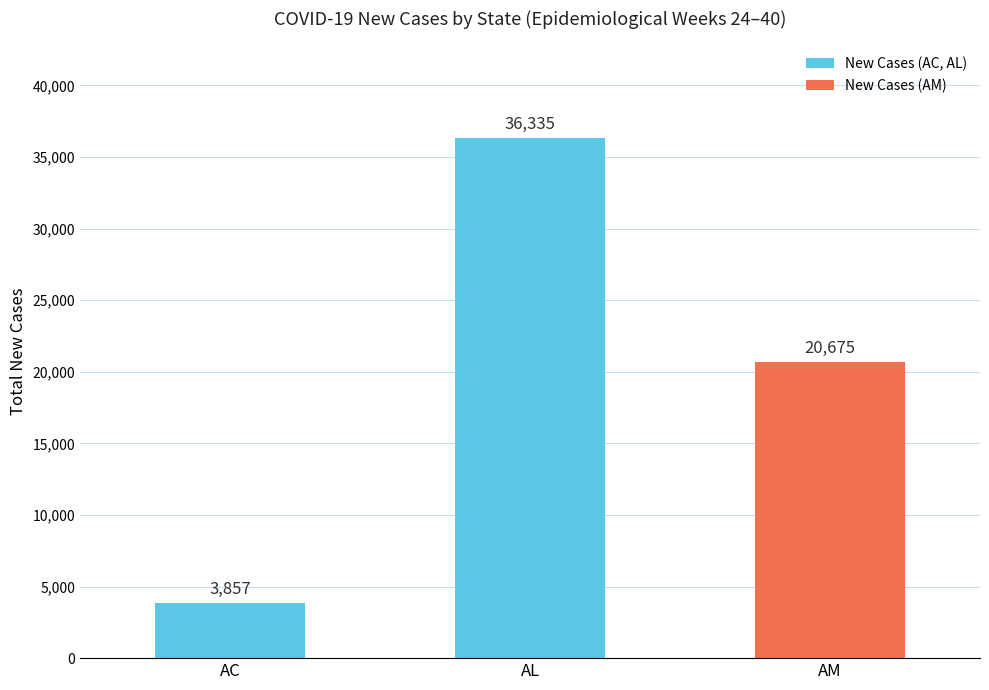

What is the difference between the values at AM and AC?

16818